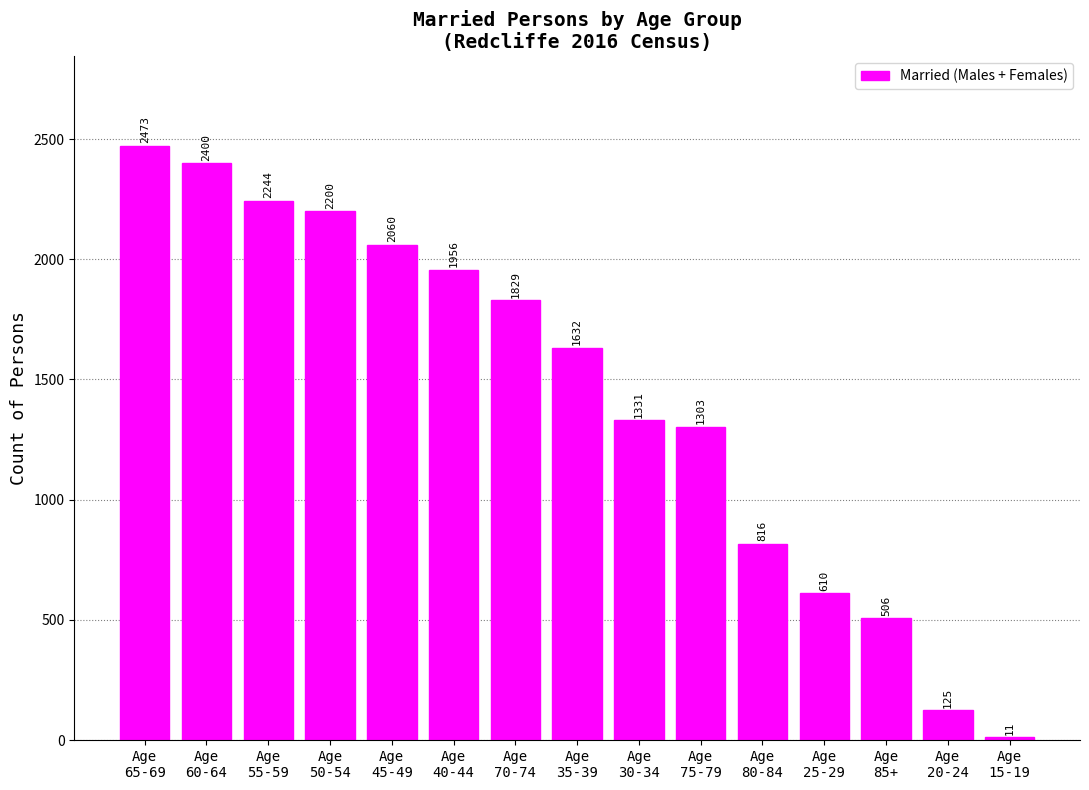

What is the average value?

1433